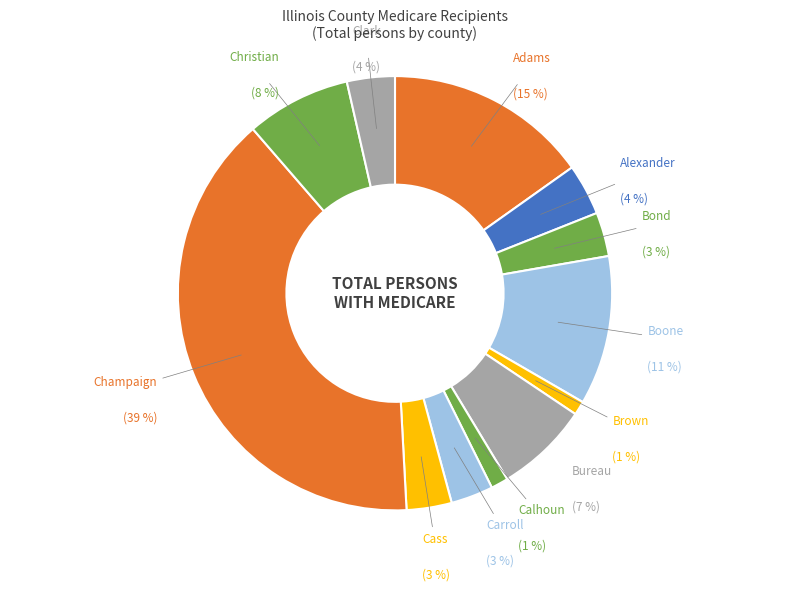

How many segments does this pie chart have?

12